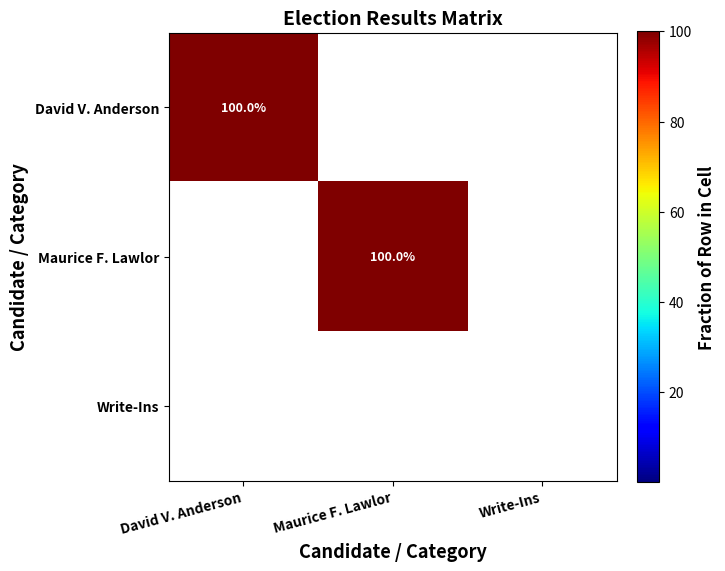

Rank the series at Maurice F. Lawlor from highest to lowest value.

Maurice F. Lawlor, David V. Anderson, Write-Ins